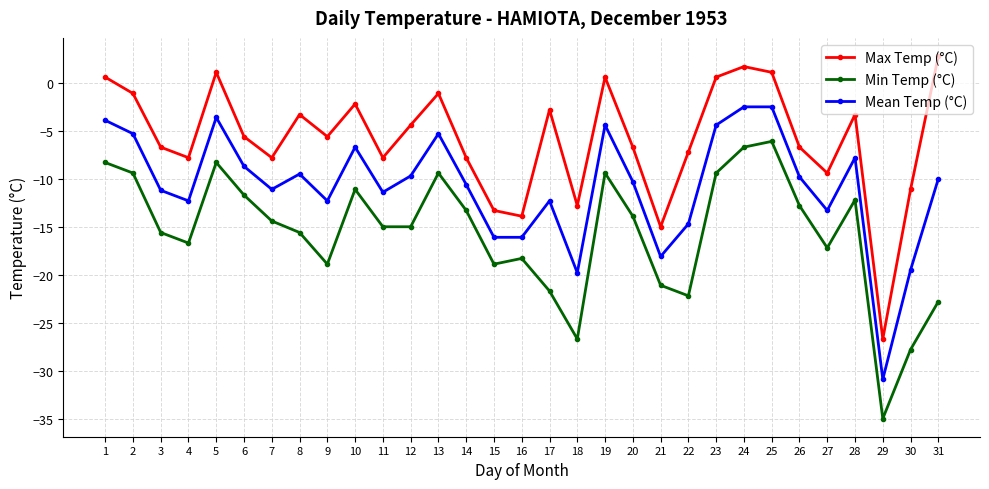

How many values in Max Temp (°C) are above zero?

7